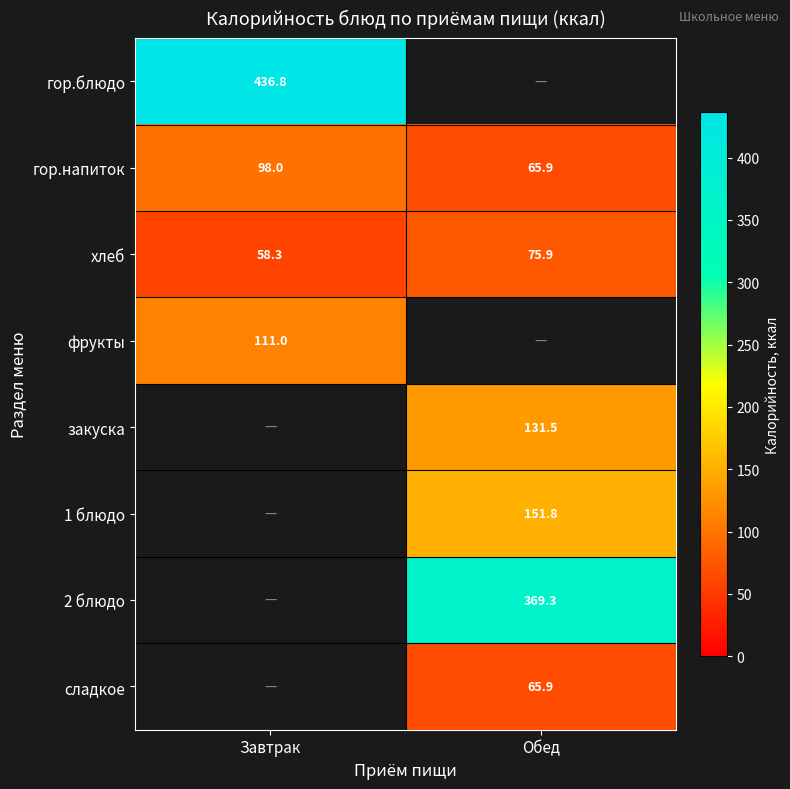

What is the sum of the хлеб values at Завтрак and Обед?

134.2